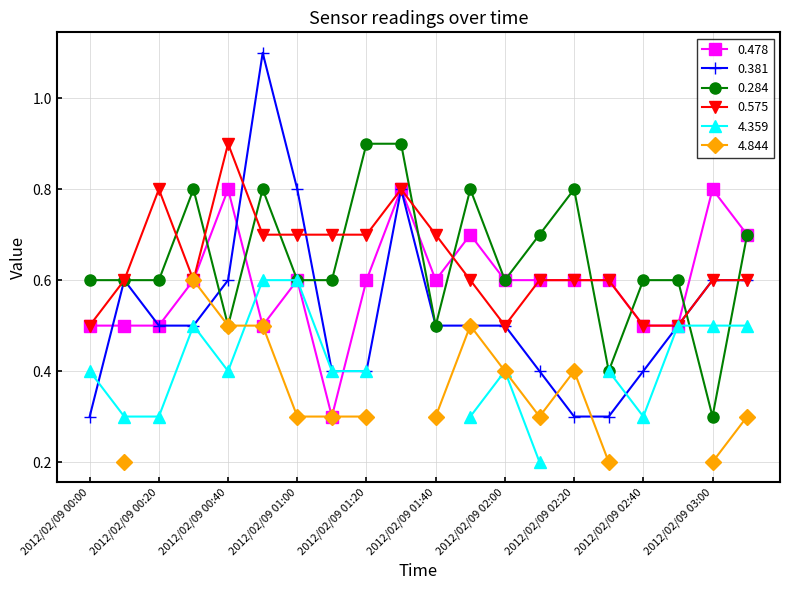

Is the value of 0.575 at 2012/02/09 01:00 greater than the value of 0.284 at 2012/02/09 00:30?

No